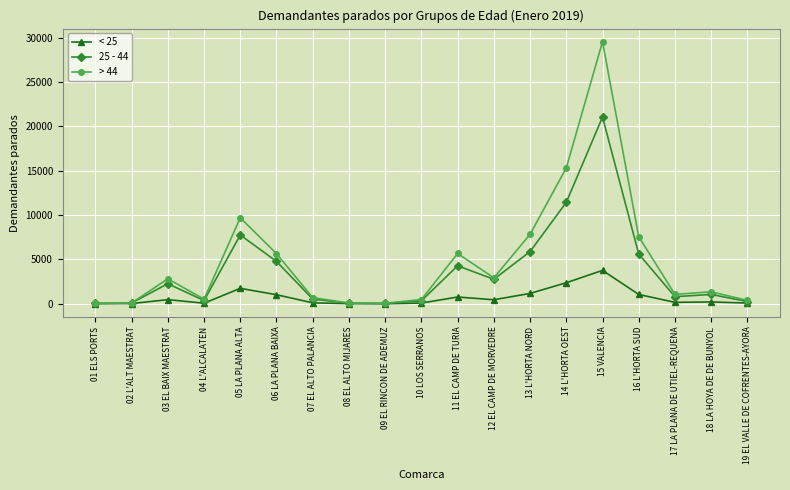

What is the total value across all series at 05 LA PLANA ALTA?

19195